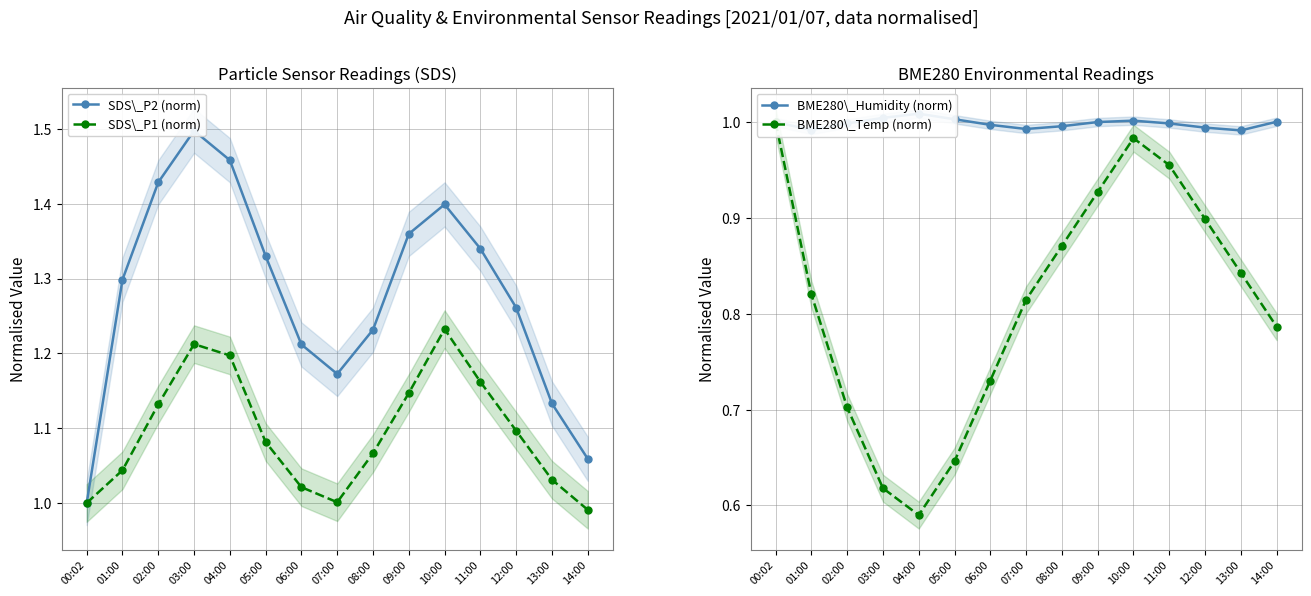

What is the spread (max minus min) of values at 02:00?

0.7